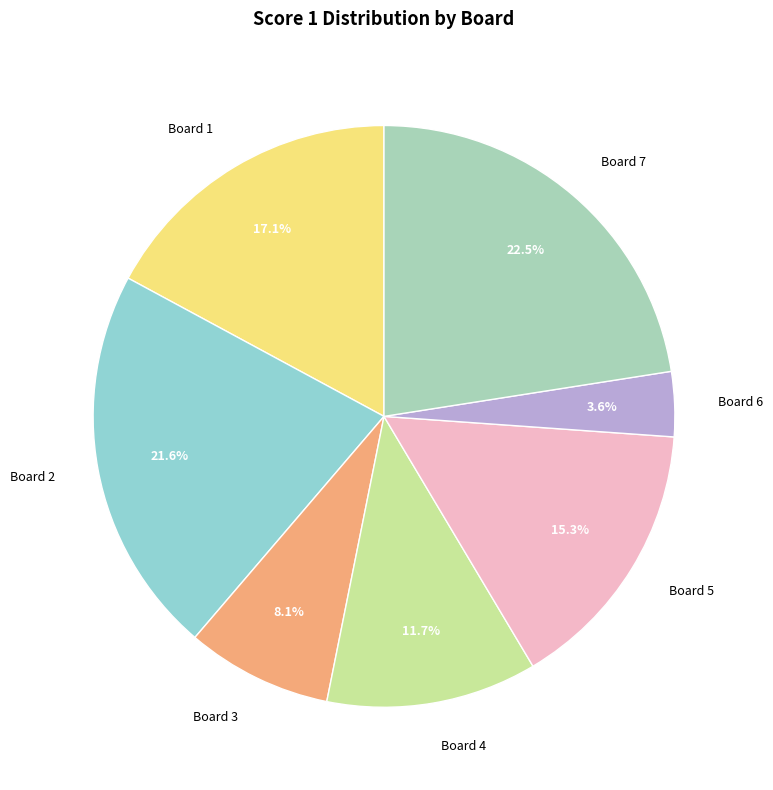

Combined, what portion of the pie is Board 6 and Board 7?

26.1%